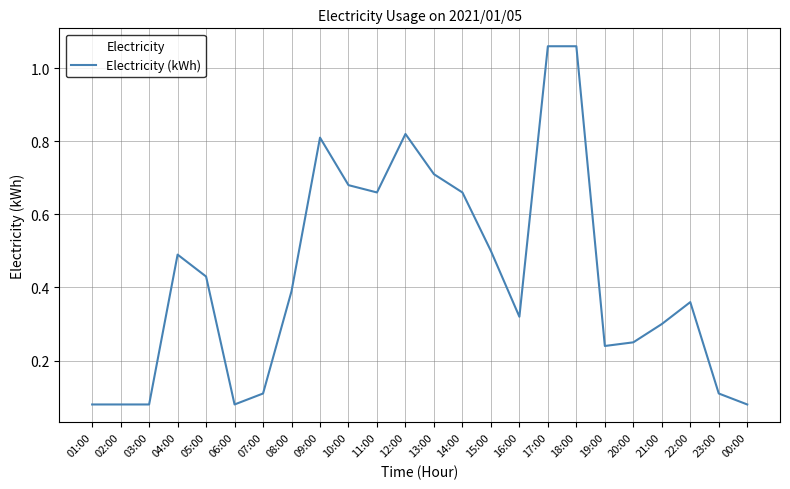

Which has a higher value, 04:00 or 15:00?

15:00